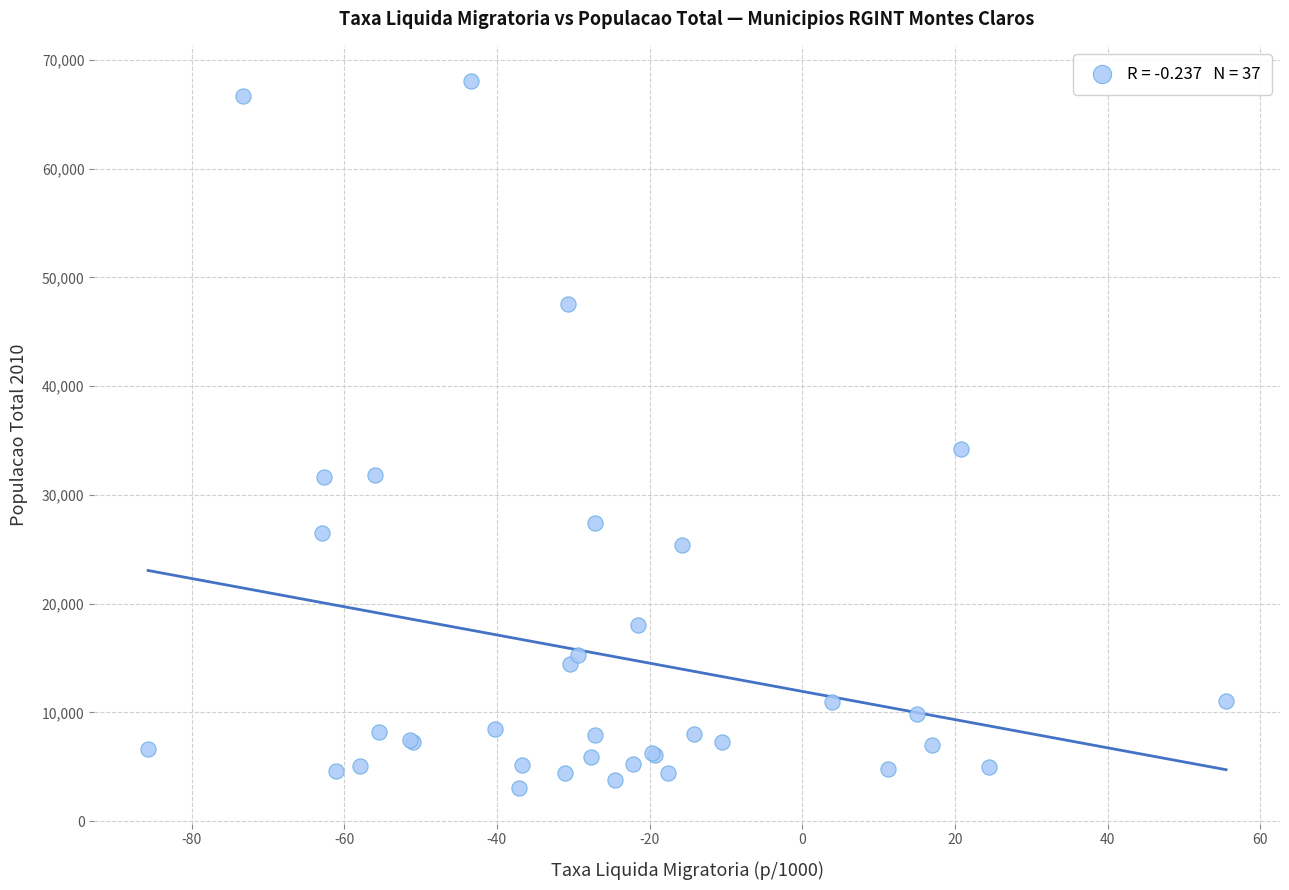

What Y value in the scatter plot is closest to 35523?

34204.7